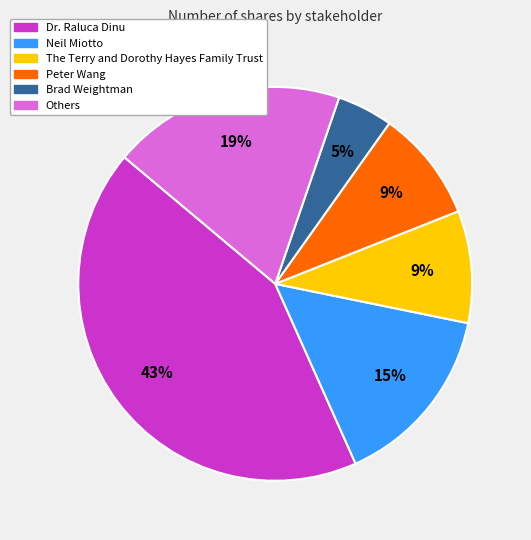

How many slices are in this pie chart?

6